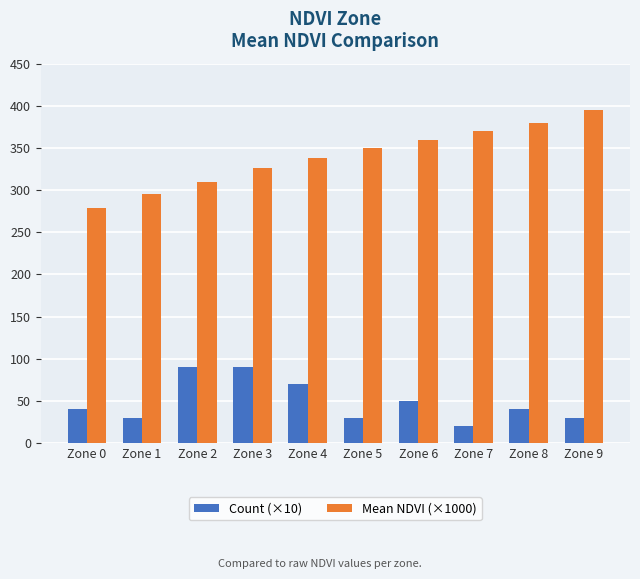

Which series changed the most between Zone 0 and Zone 8?

Mean NDVI (×1000)